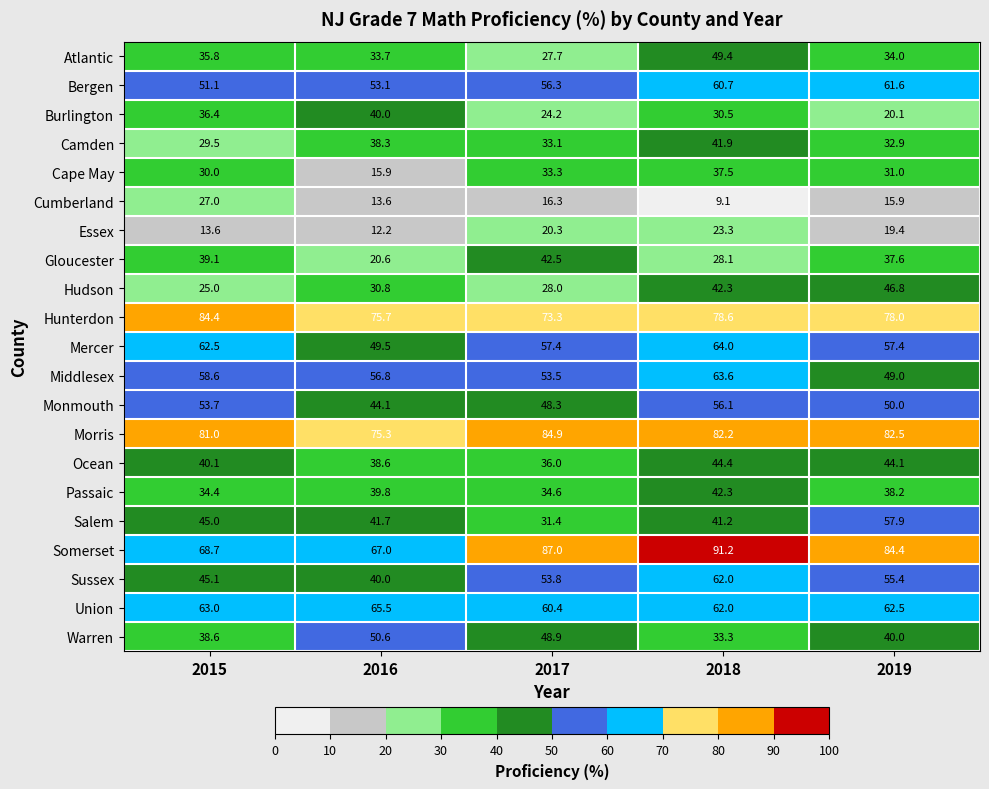

What is the lowest value of the Passaic series?

34.4